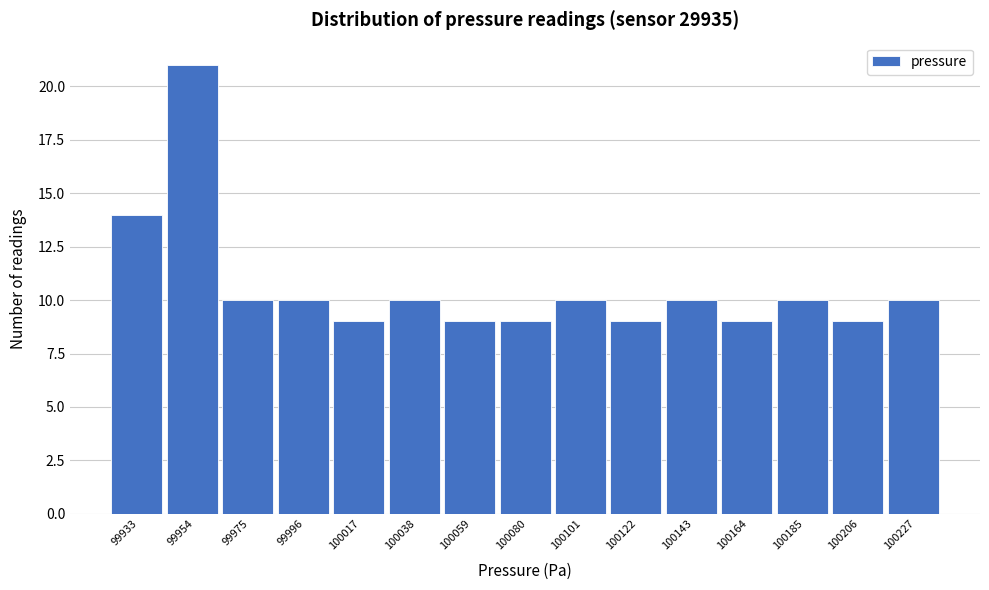

Reading left to right, what are all the values shown in this chart?

14	21	10	10	9	10	9	9	10	9	10	9	10	9	10